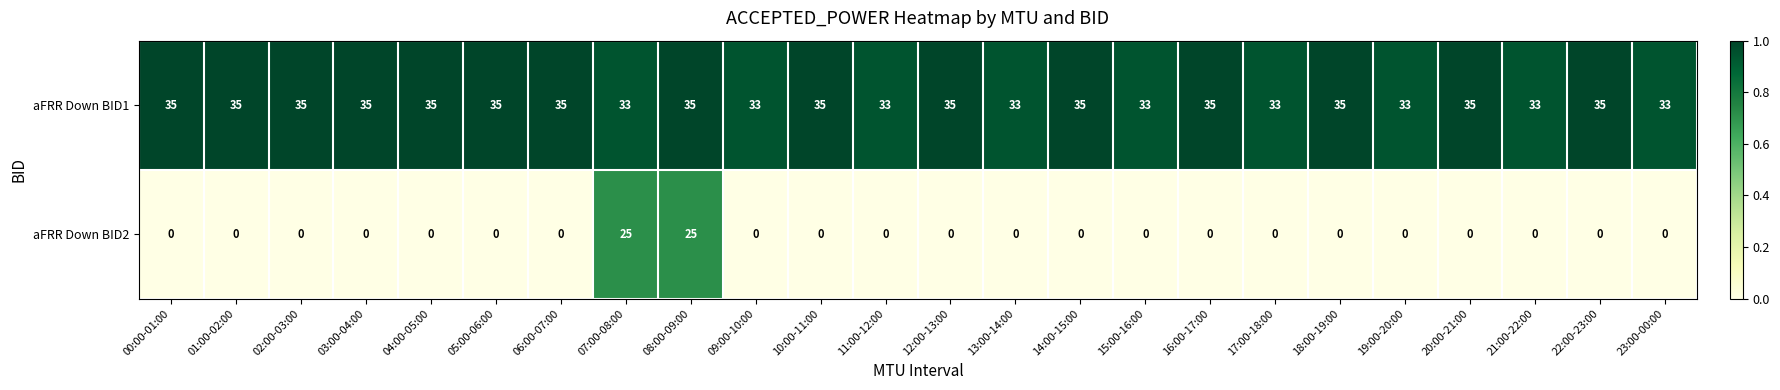

What is the maximum value shown in the chart?

35